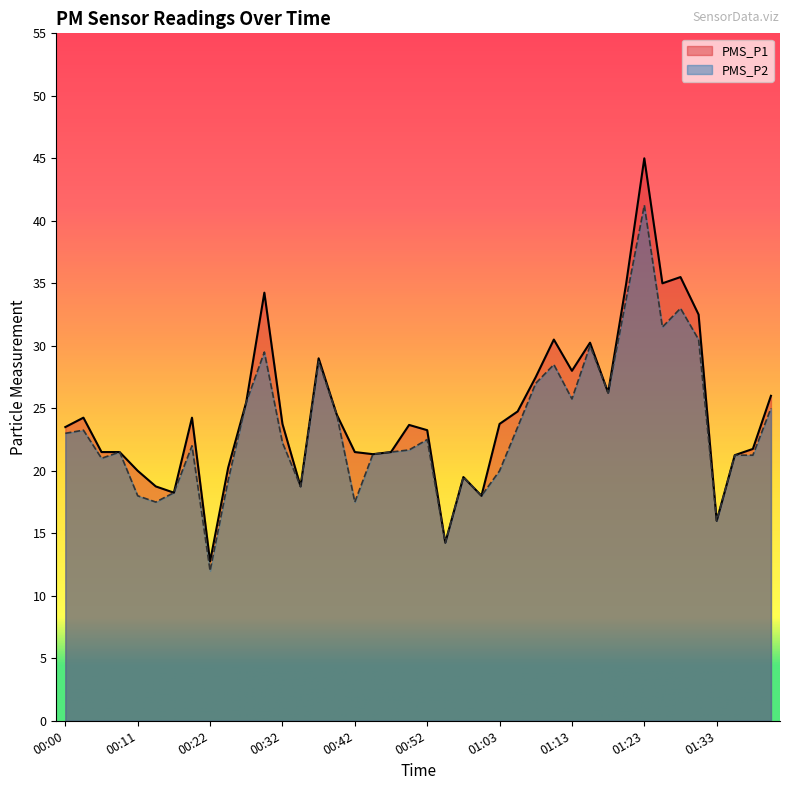

At which category is the sum across all series the highest?

01:23